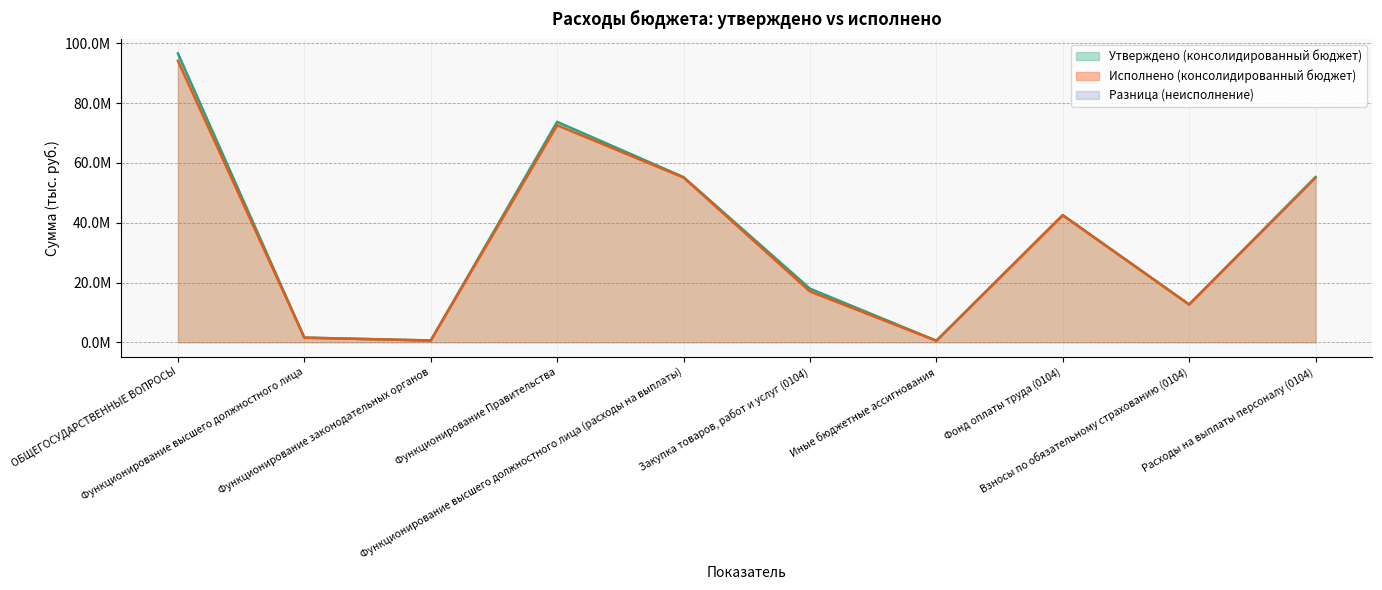

What is the difference between the highest and lowest values at Функционирование высшего должностного лица (расходы на выплаты)?

158514.8